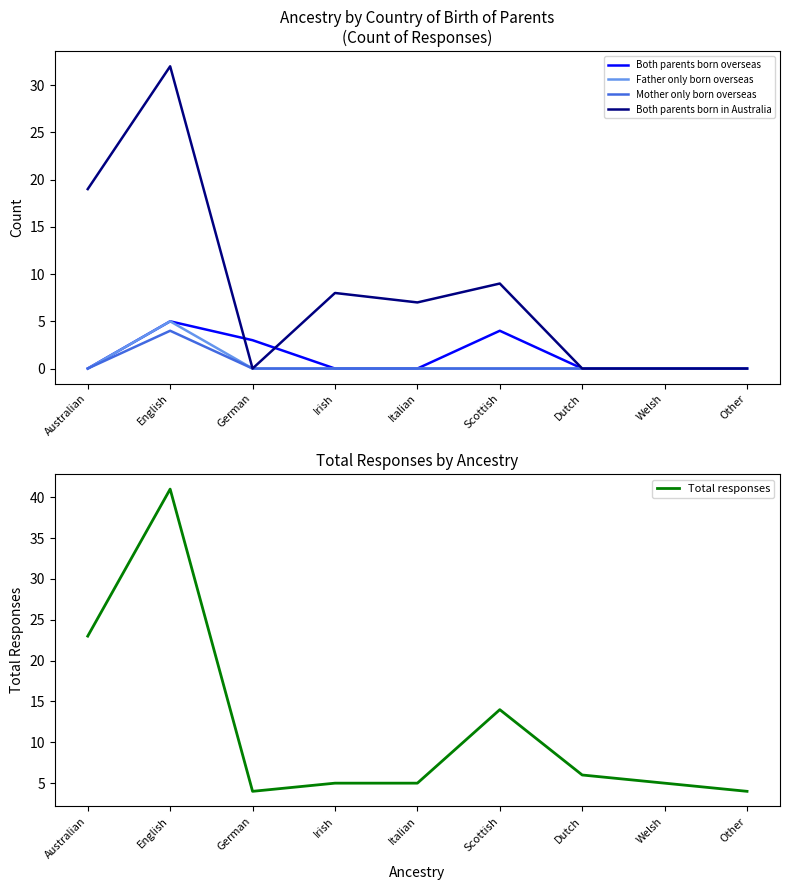

At how many categories does at least one series exceed 5?

6